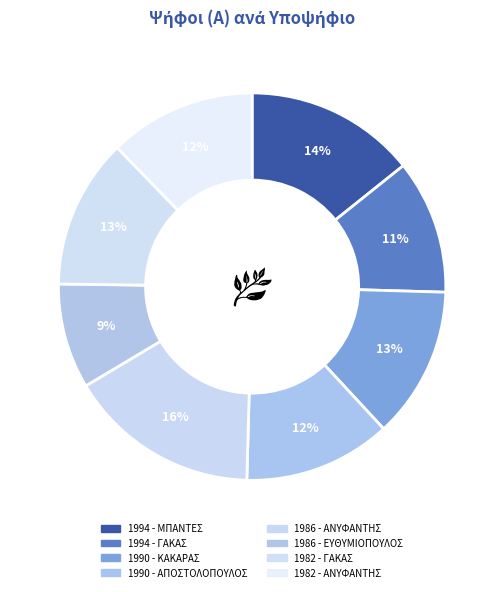

Is it true that 1982 - ΓΑΚΑΣ is 13% of the pie?

True